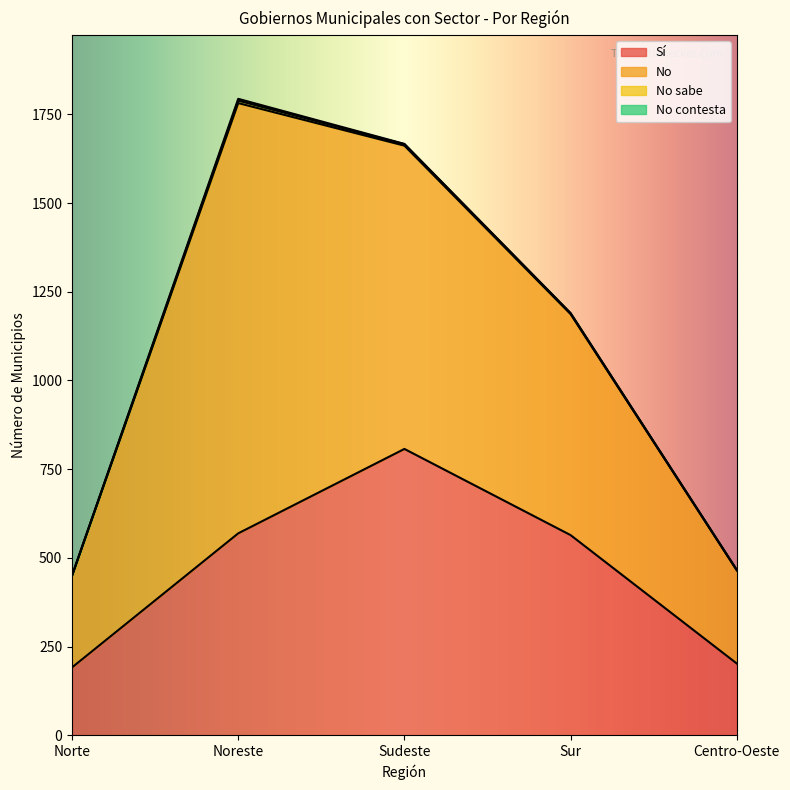

Reading left to right, extract all data points from this chart.

Sí: Norte=191	Noreste=569	Sudeste=807	Sur=564	Centro-Oeste=202
No: Norte=258	Noreste=1213	Sudeste=855	Sur=623	Centro-Oeste=263
No sabe: Norte=1	Noreste=7	Sudeste=4	Sur=2	Centro-Oeste=0
No contesta: Norte=0	Noreste=5	Sudeste=1	Sur=1	Centro-Oeste=1